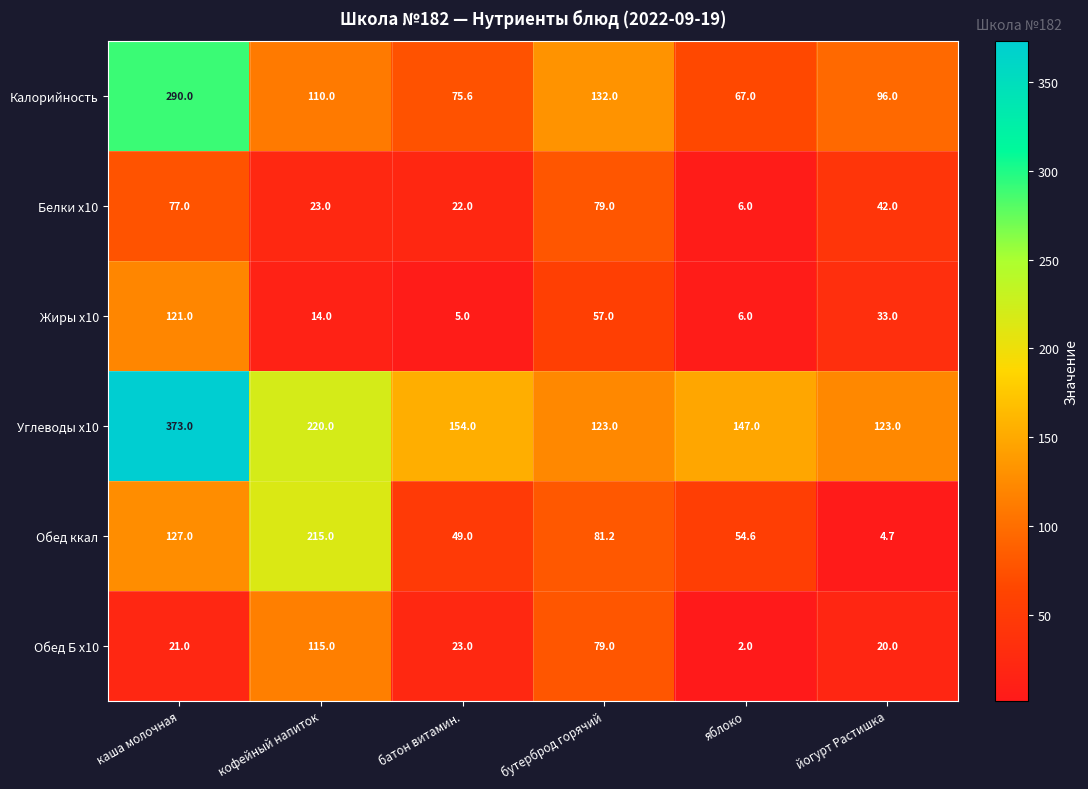

Is it true that Белки x10 equals 79.0 at бутерброд горячий?

True